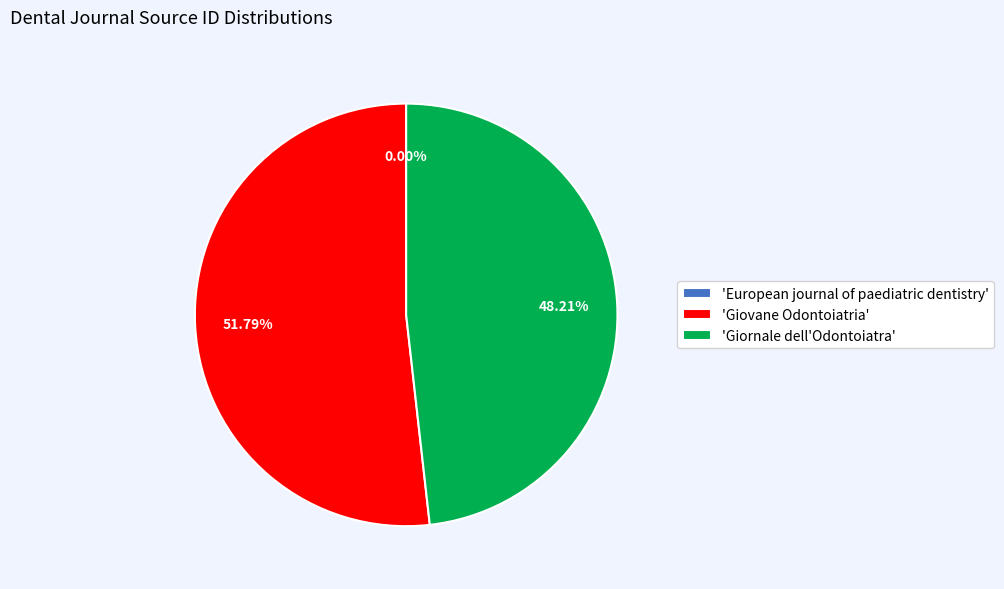

Do 'Giovane Odontoiatria' and 'Giornale dell'Odontoiatra' together represent more than half of the pie?

Yes